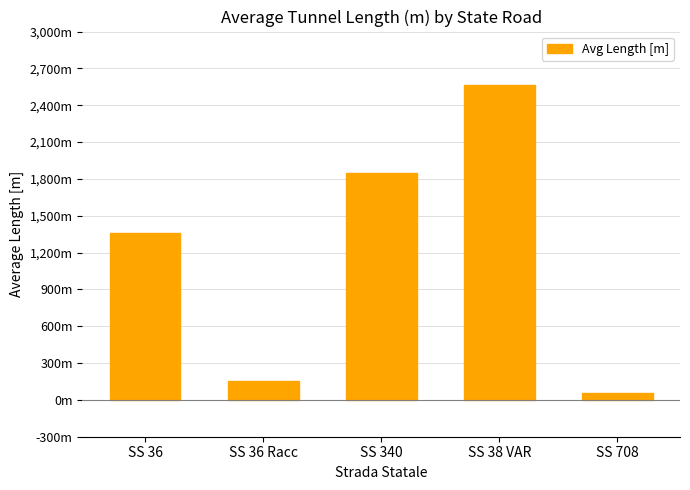

At which category does the chart reach its peak across all series?

SS 38 VAR